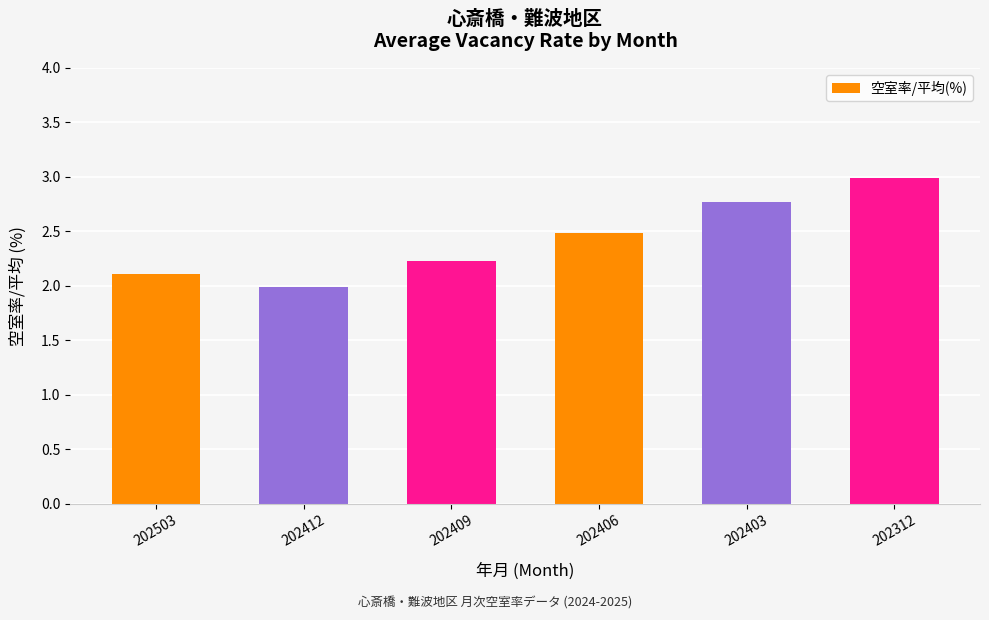

Are the bars grouped side by side (vs. stacked)?

No